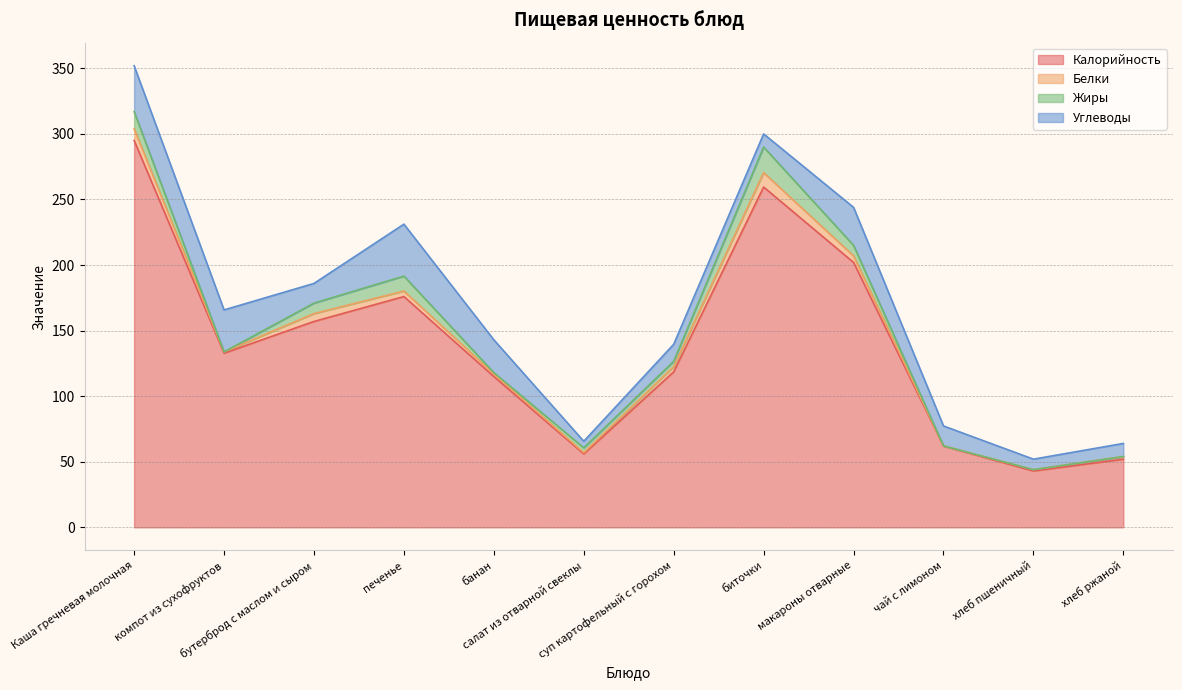

Reading left to right, list all the values displayed in this chart.

Калорийность: Каша гречневая молочная=295.0	компот из сухофруктов=132.8	бутерброд с маслом и сыром=157.0	печенье=176.0	банан=115.0	салат из отварной свеклы=56.0	суп картофельный с горохом=118.6	биточки=259.5	макароны отварные=202.0	чай с лимоном=62.0	хлеб пшеничный=43.0	хлеб ржаной=52.0
Белки: Каша гречневая молочная=9.0	компот из сухофруктов=1.0	бутерброд с маслом и сыром=6.0	печенье=4.2	банан=2.0	салат из отварной свеклы=1.0	суп картофельный с горохом=4.0	биточки=11.0	макароны отварные=5.0	чай с лимоном=0.1	хлеб пшеничный=1.0	хлеб ржаной=2.0
Жиры: Каша гречневая молочная=13.0	компот из сухофруктов=0.0	бутерброд с маслом и сыром=8.0	печенье=11.4	банан=1.0	салат из отварной свеклы=3.6	суп картофельный с горохом=4.0	биточки=19.5	макароны отварные=8.0	чай с лимоном=0.0	хлеб пшеничный=0.0	хлеб ржаной=0.0
Углеводы: Каша гречневая молочная=35.0	компот из сухофруктов=32.0	бутерброд с маслом и сыром=15.0	печенье=39.6	банан=25.0	салат из отварной свеклы=5.0	суп картофельный с горохом=13.0	биточки=10.0	макароны отварные=29.0	чай с лимоном=15.2	хлеб пшеничный=8.0	хлеб ржаной=10.0